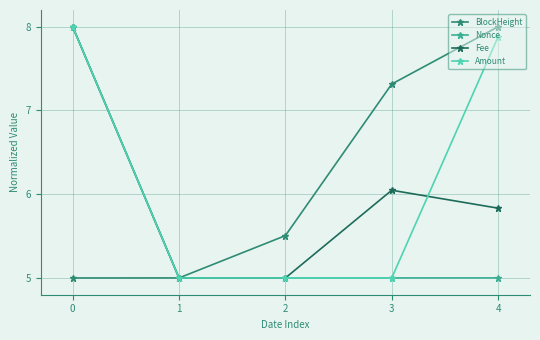

True or false: BlockHeight and Amount cross at least once.

True